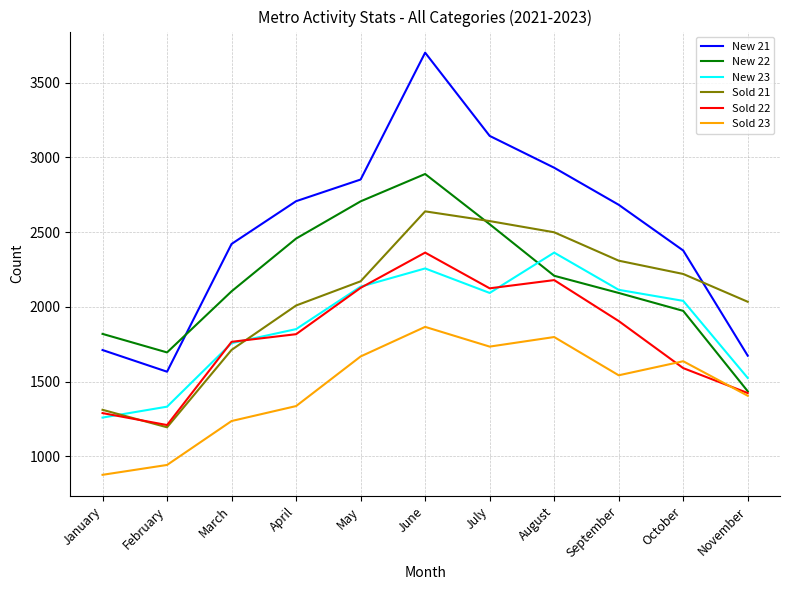

Which series has the largest total across all categories?

New 21